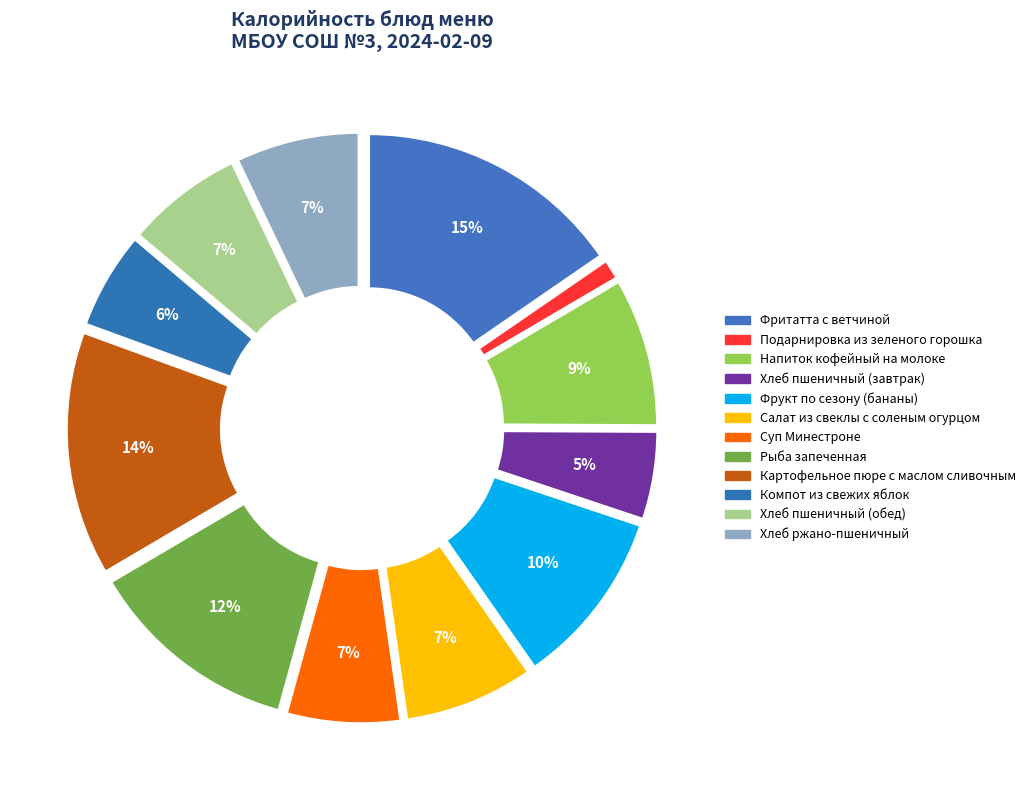

Which has a higher value, Фрукт по сезону (бананы) or Фритатта с ветчиной?

Фритатта с ветчиной